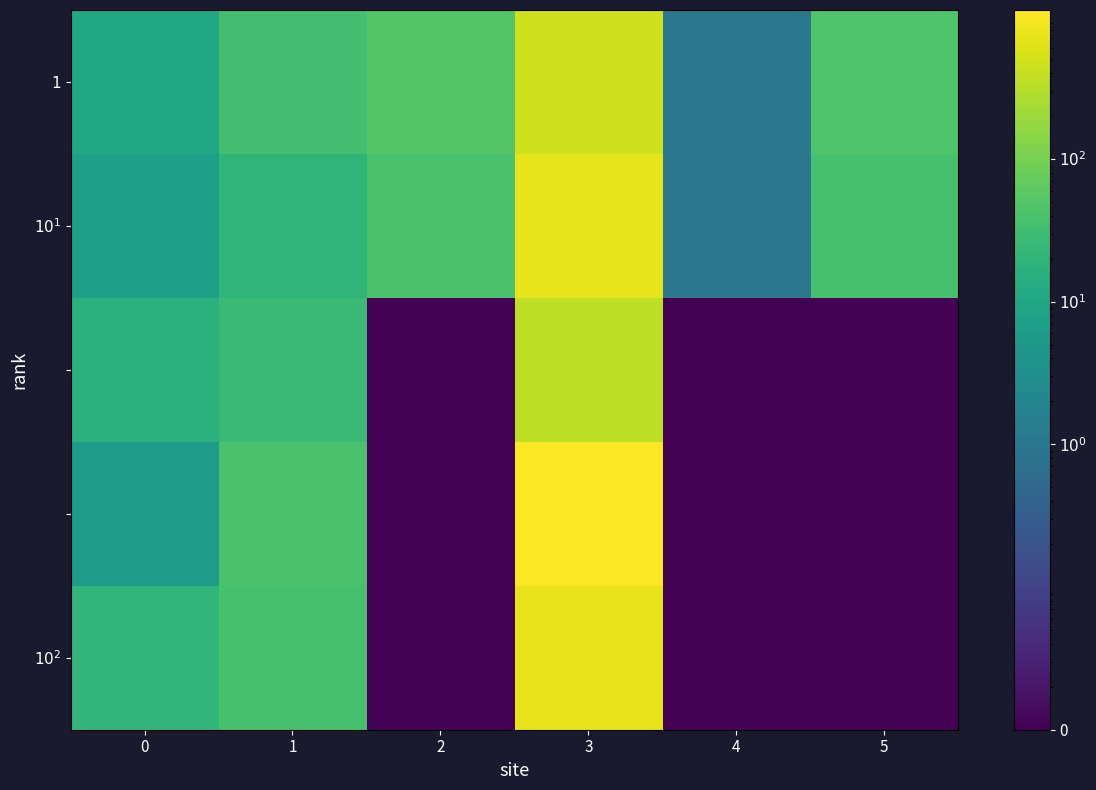

Count the number of data series in this chart.

5